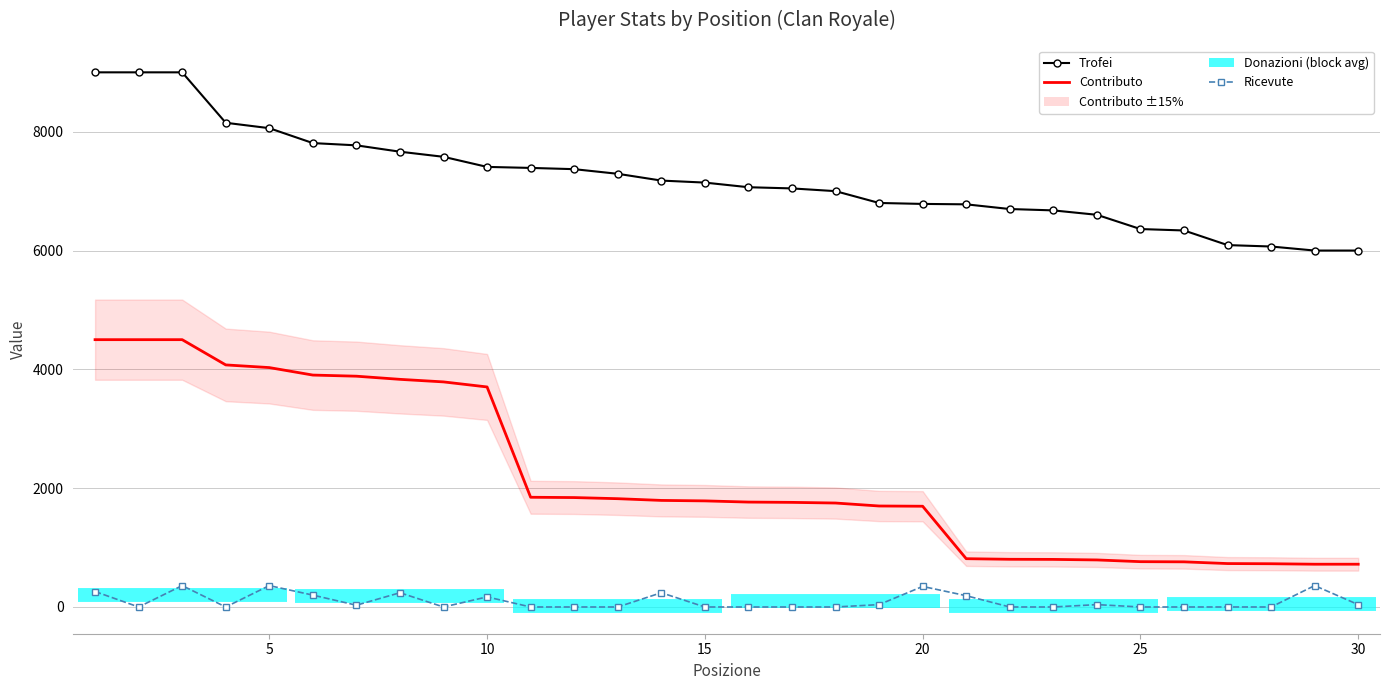

True or false: Trofei and Contributo intersect in this chart.

False